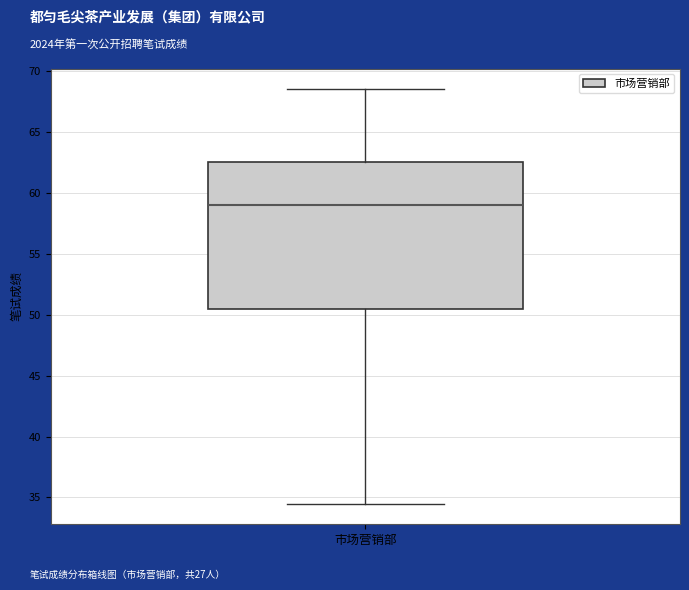

Where does the median line of the box for 市场营销部 sit on the y-axis? The values are not printed on the chart, so give them approximately, as read against the axis.

59.0